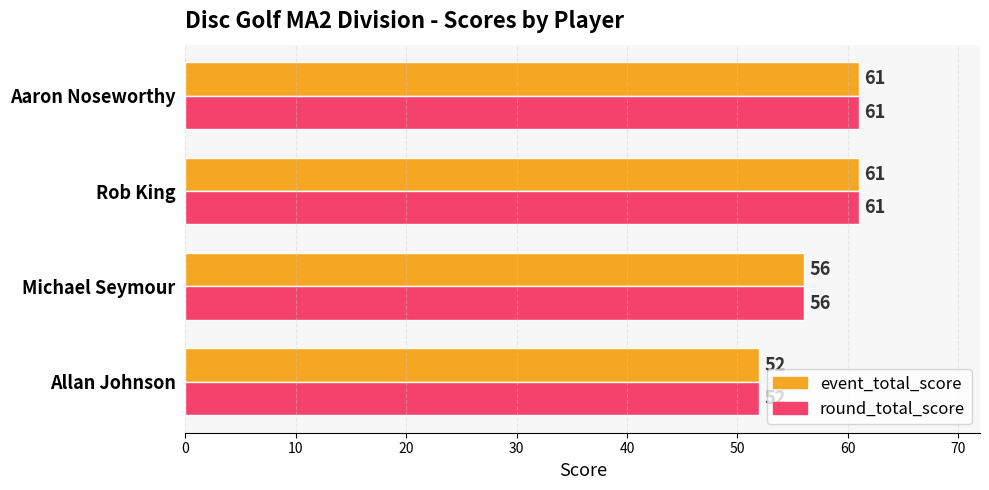

What is the highest value of the round_total_score series?

61